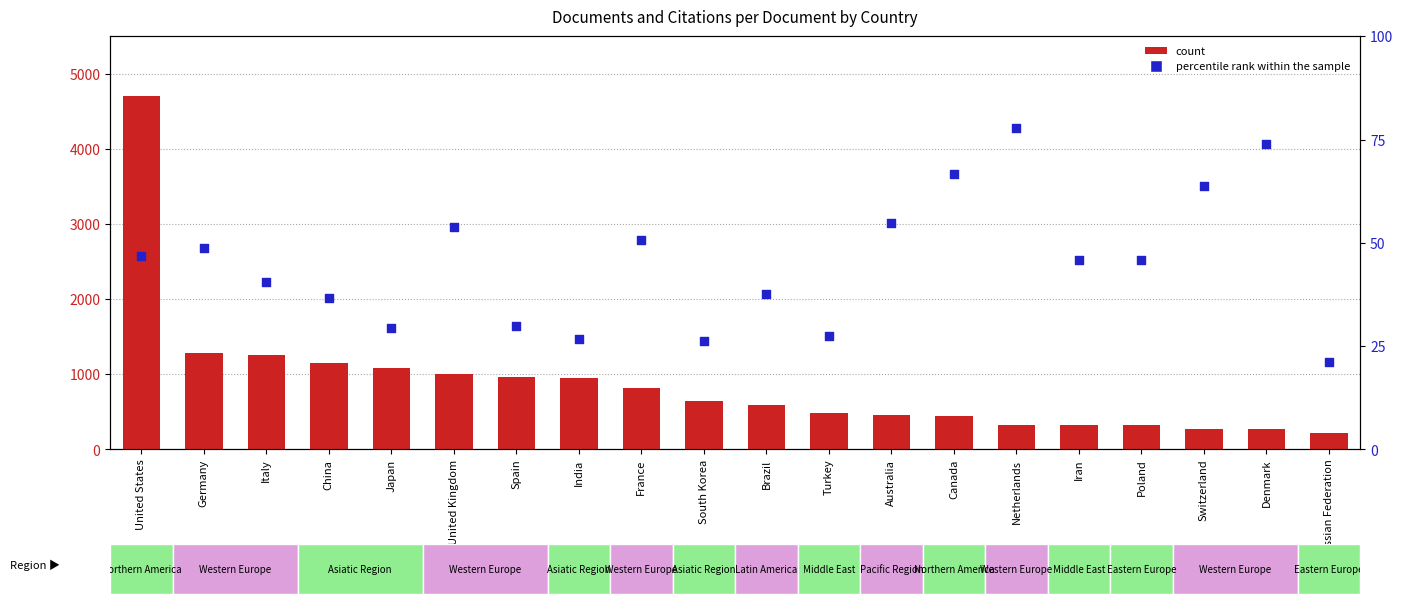

Which series reaches the maximum Y coordinate?

count